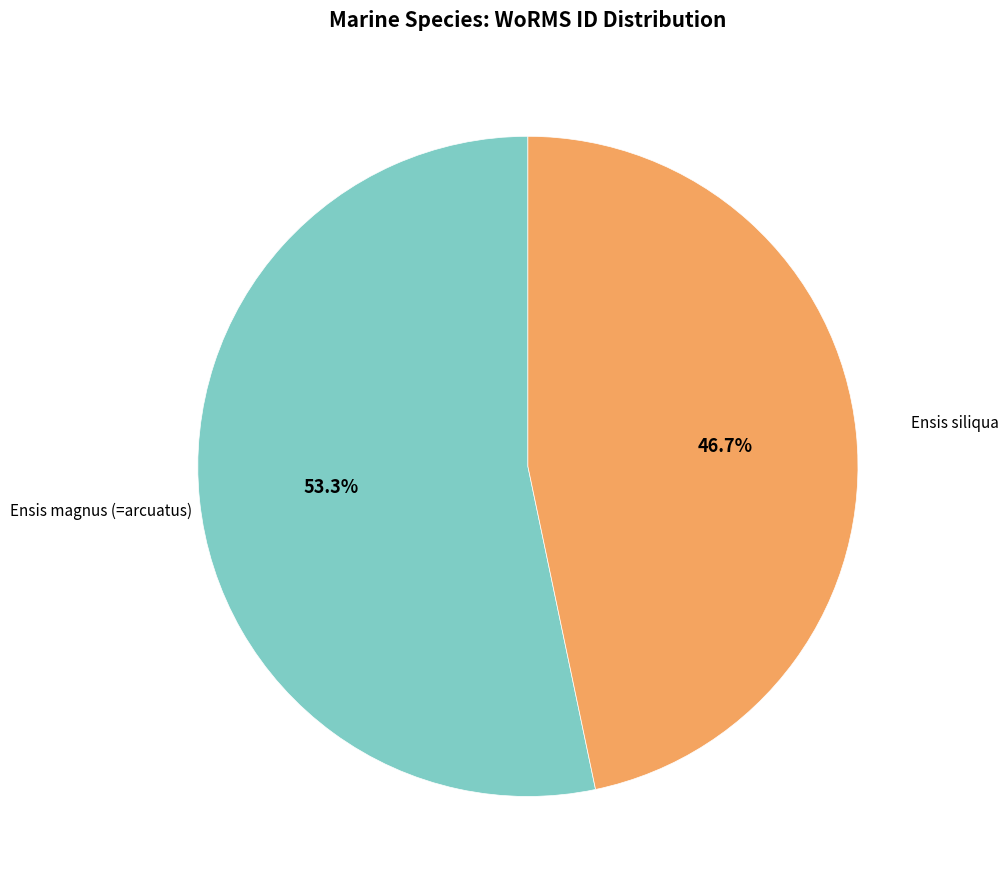

Does any single category account for the majority?

Yes